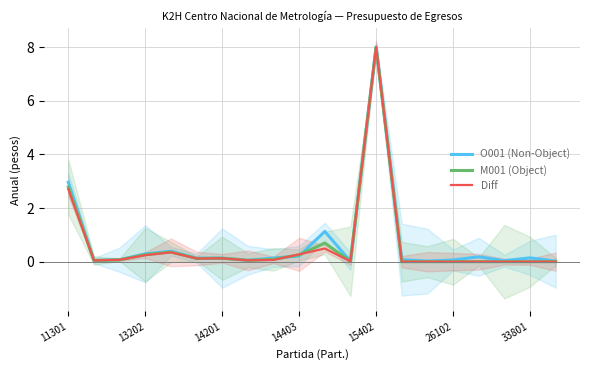

The Diff series shows 0.1 at 10. True or false?

False